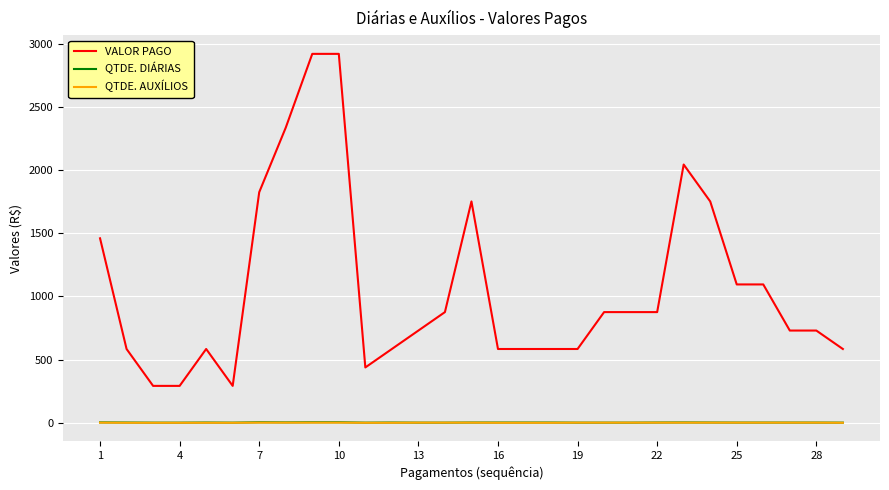

Does the chart display data point markers on the line(s)?

No